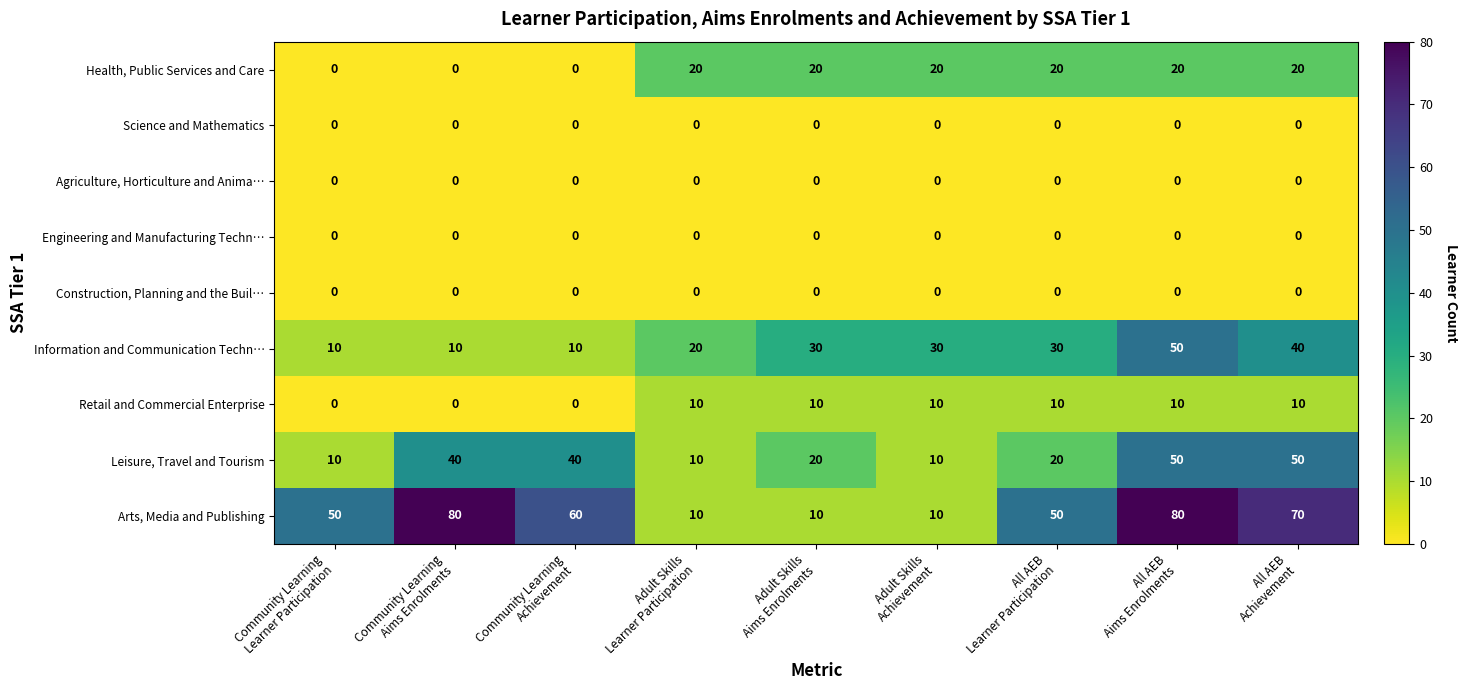

At which category is the sum across all series the highest?

All AEB
Aims Enrolments